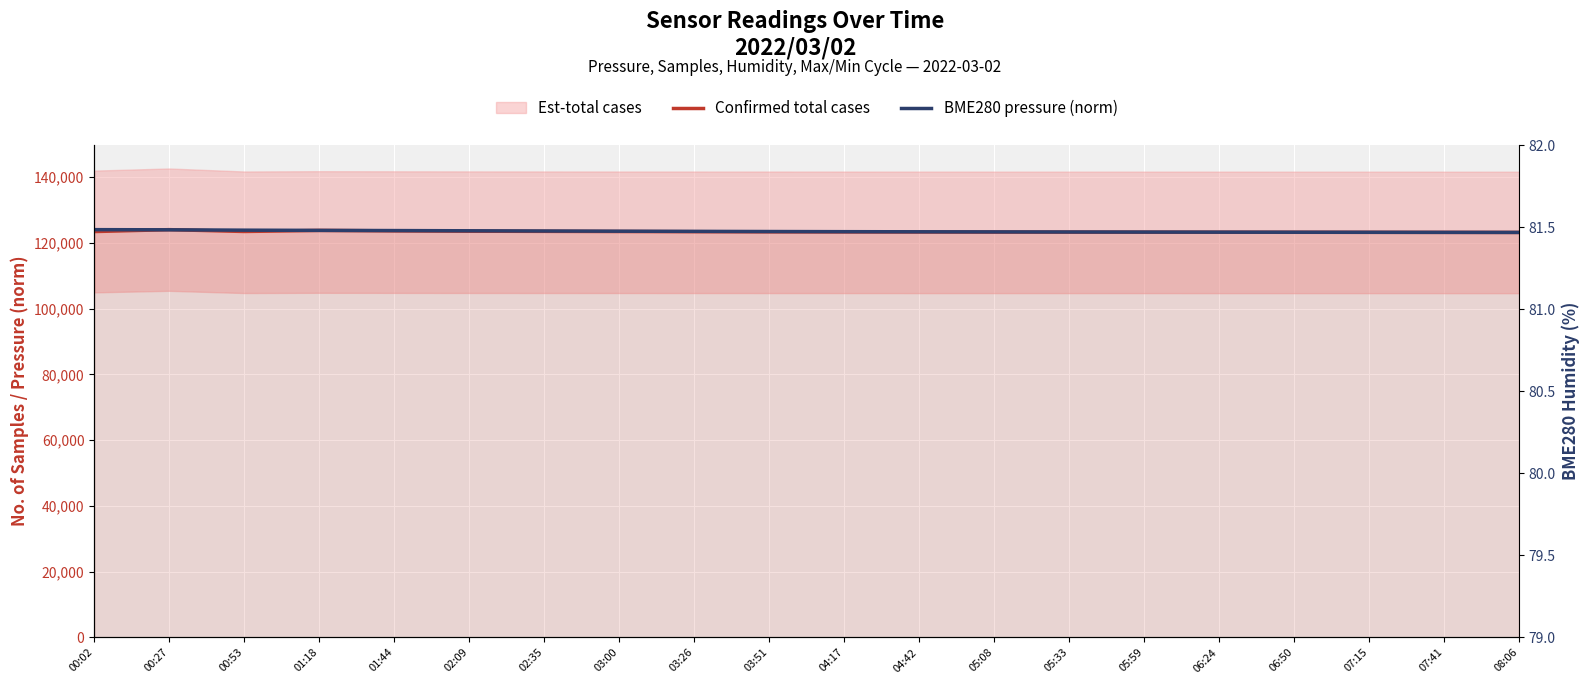

Rank the categories by Confirmed total cases value from highest to lowest.

00:27, 01:18, 01:44, 02:09, 02:35, 00:53, 03:00, 00:02, 03:26, 03:51, 04:17, 04:42, 05:08, 05:33, 05:59, 06:24, 06:50, 07:15, 07:41, 08:06